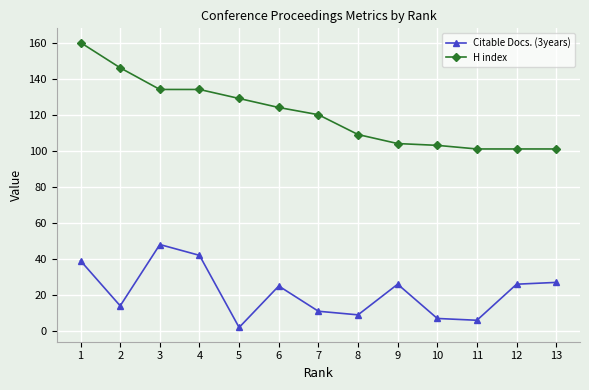

What is the highest value of the Citable Docs. (3years) series?

48